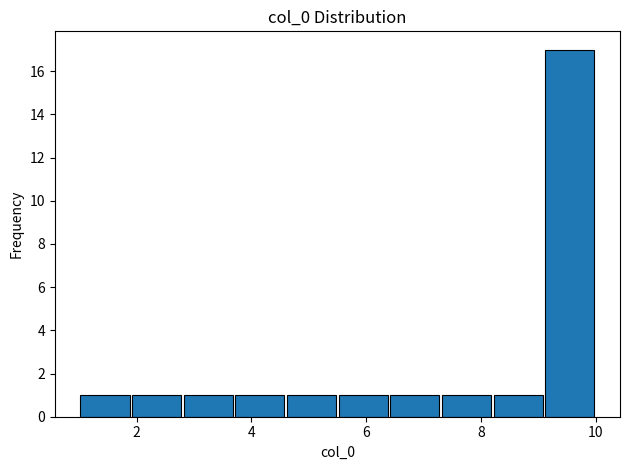

Over which range of the x-axis is the bar tallest?

9.1 to 10.0